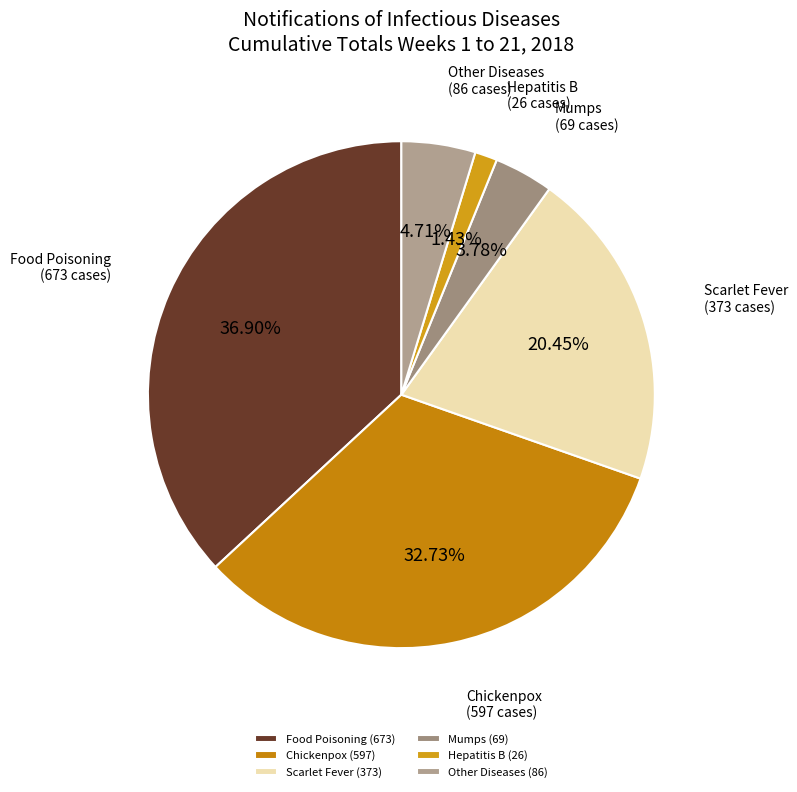

Does any single category account for the majority?

No